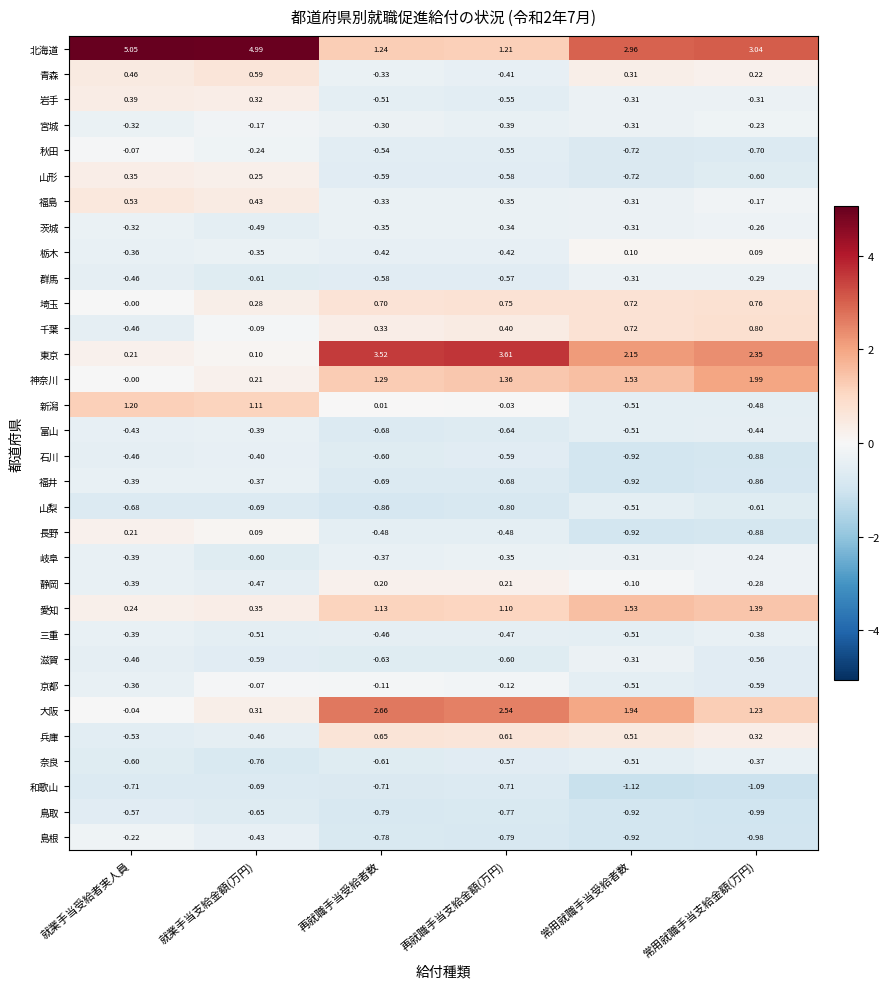

How many distinct data groups are displayed?

32